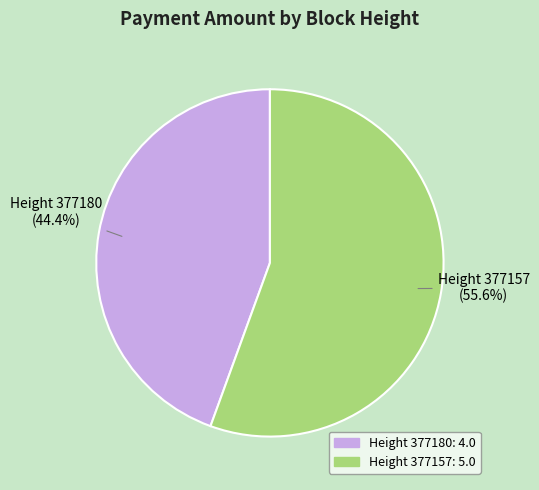

Is there a majority slice in this chart?

Yes